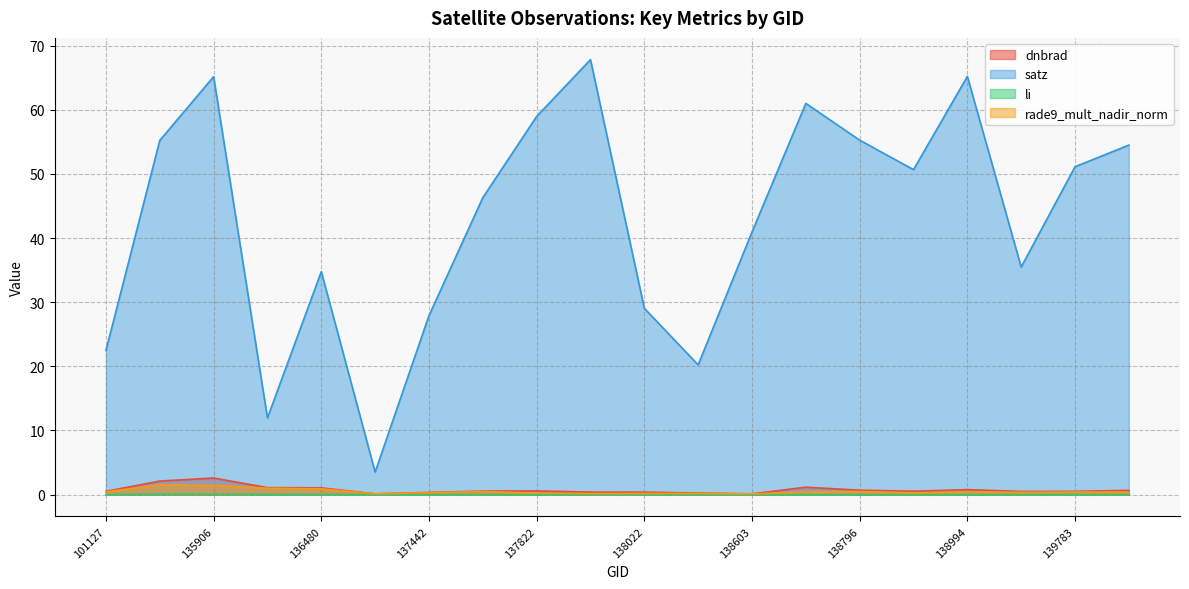

Does the chart display data point markers on the line(s)?

No